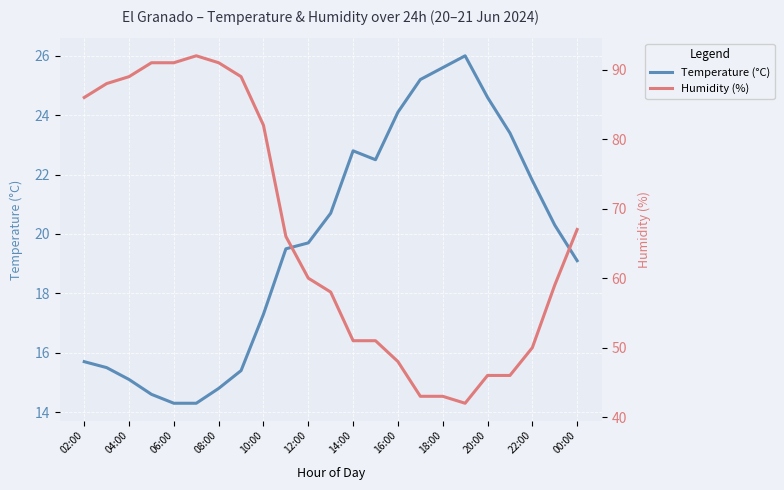

True or false: Humidity (%) and Temperature (°C) intersect in this chart.

False